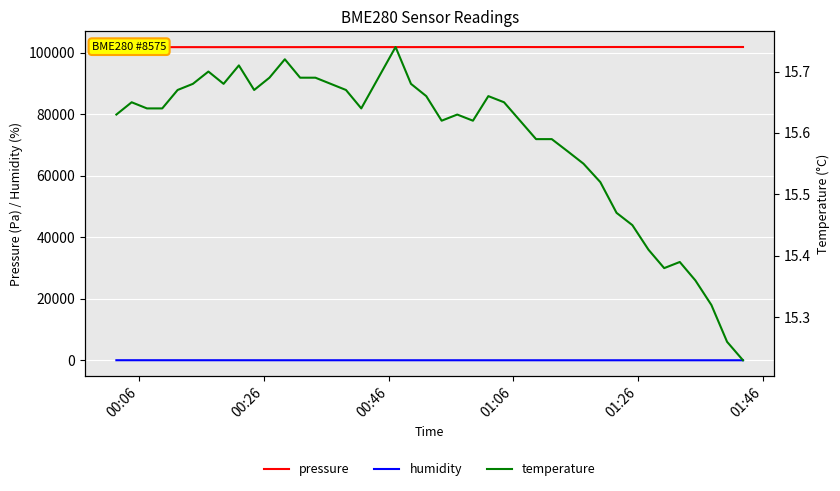

True or false: pressure and humidity cross at least once.

False